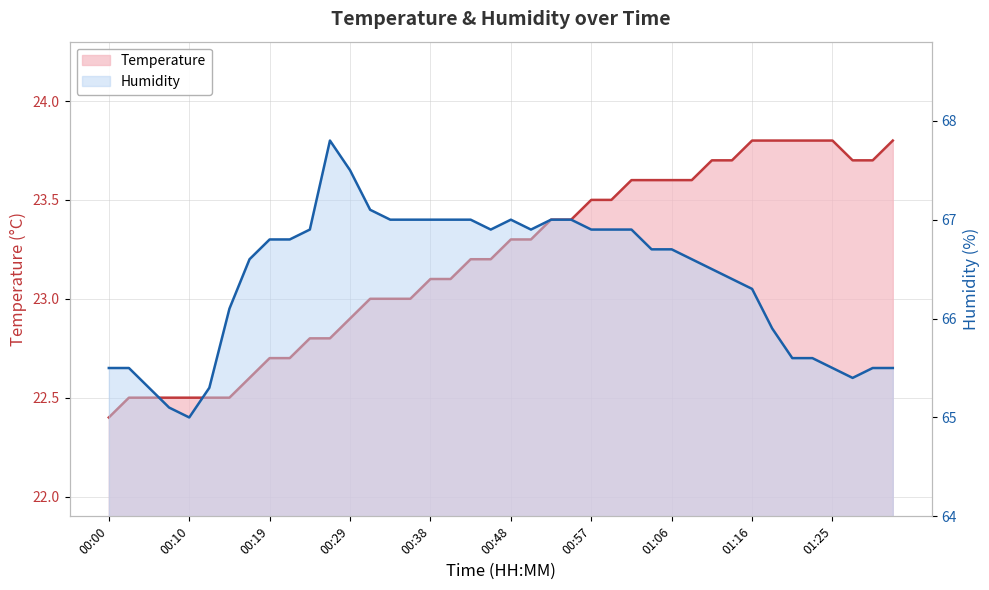

What is the sum of all Humidity values?

2656.0